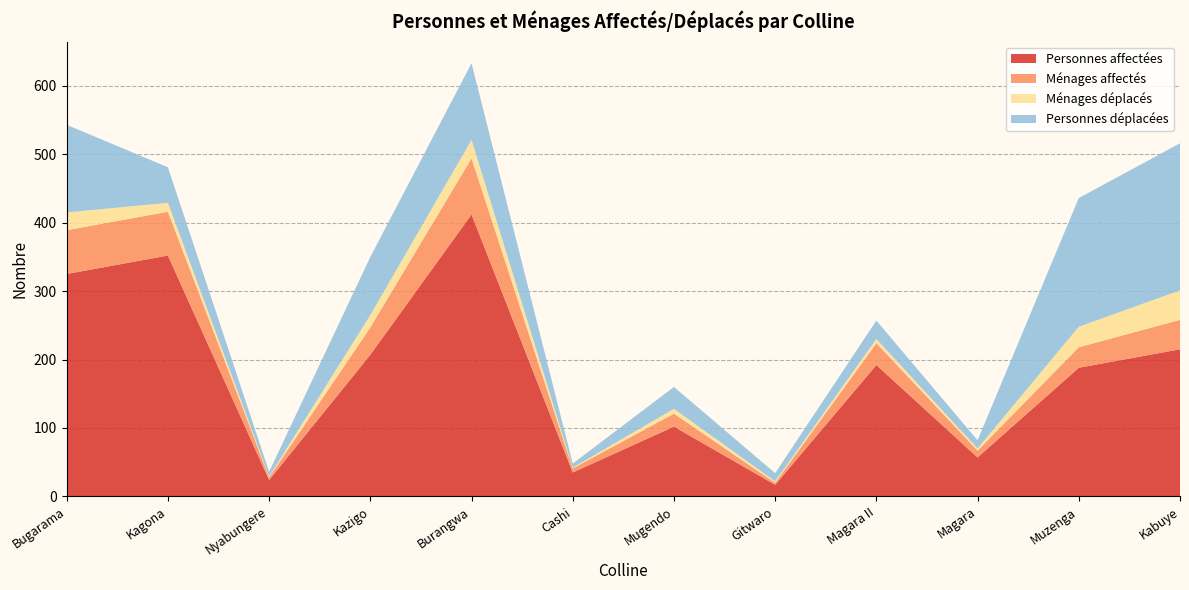

Reading left to right, transcribe all the data shown in this chart.

Personnes affectées: 325	352	24	207	412	35	102	17	192	57	188	215
Ménages affectés: 64	64	4	40	82	6	19	3	32	10	30	43
Ménages déplacés: 26	13	1	18	27	1	7	2	6	3	30	43
Personnes déplacées: 128	52	7	85	112	6	32	12	27	12	188	215